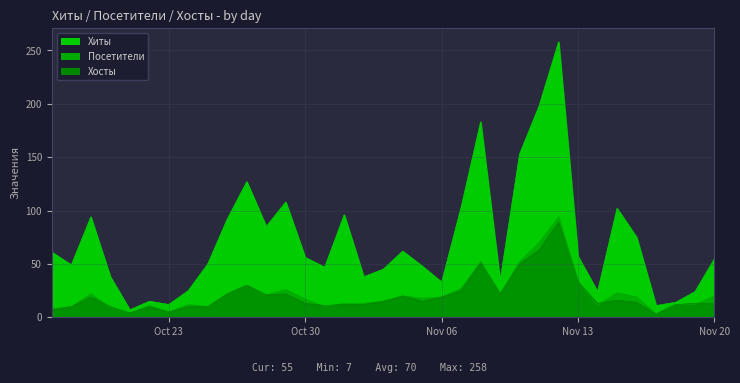

At which category does Хиты reach its first local valley?

2018-10-18